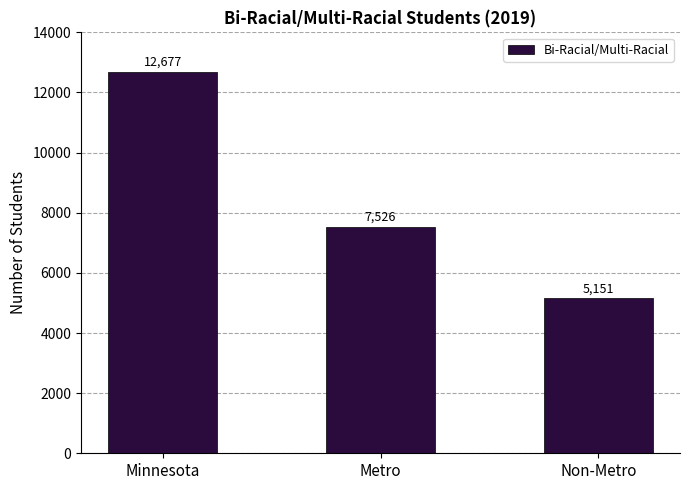

Are the bars horizontal?

No